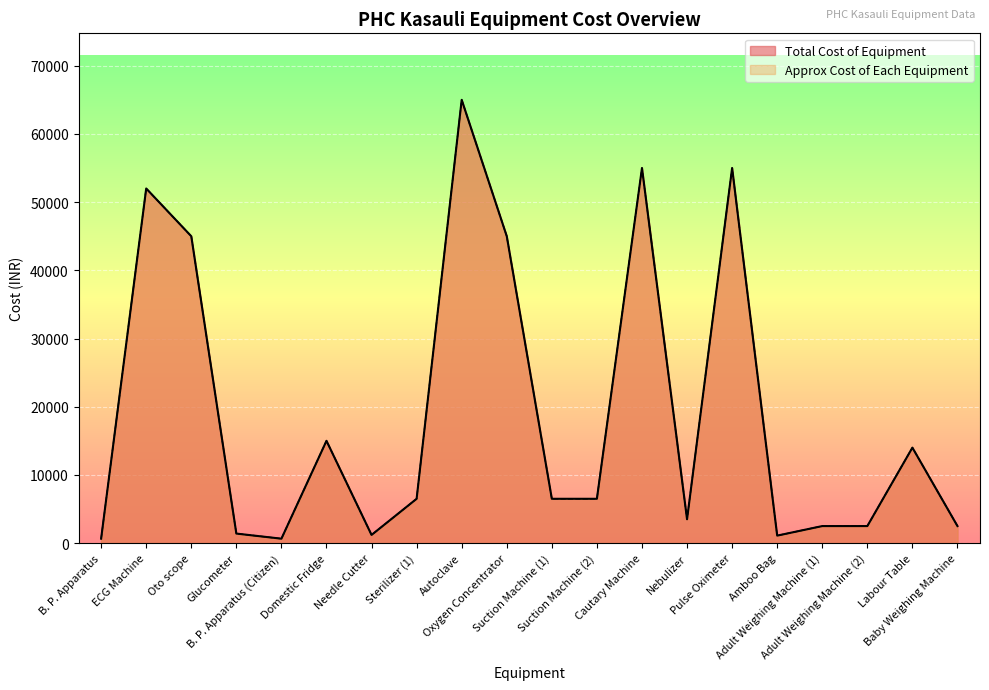

Reading left to right, list all the values displayed in this chart.

Total Cost of Equipment: B. P. Apparatus=650	ECG Machine=52000	Oto scope=45000	Glucometer=1400	B. P. Apparatus (Citizen)=650	Domestic Fridge=15000	Needle Cutter=1200	Sterilizer (1)=6500	Autoclave=65000	Oxygen Concentrator=45000	Suction Machine (1)=6500	Suction Machine (2)=6500	Cautary Machine=55000	Nebulizer=3500	Pulse Oximeter=55000	Amboo Bag=1100	Adult Weighing Machine (1)=2500	Adult Weighing Machine (2)=2500	Labour Table=14000	Baby Weighing Machine=2500
Approx Cost of Each Equipment: B. P. Apparatus=650	ECG Machine=52000	Oto scope=45000	Glucometer=1400	B. P. Apparatus (Citizen)=650	Domestic Fridge=15000	Needle Cutter=1200	Sterilizer (1)=6500	Autoclave=65000	Oxygen Concentrator=45000	Suction Machine (1)=6500	Suction Machine (2)=6500	Cautary Machine=55000	Nebulizer=3500	Pulse Oximeter=55000	Amboo Bag=1100	Adult Weighing Machine (1)=2500	Adult Weighing Machine (2)=2500	Labour Table=14000	Baby Weighing Machine=2500